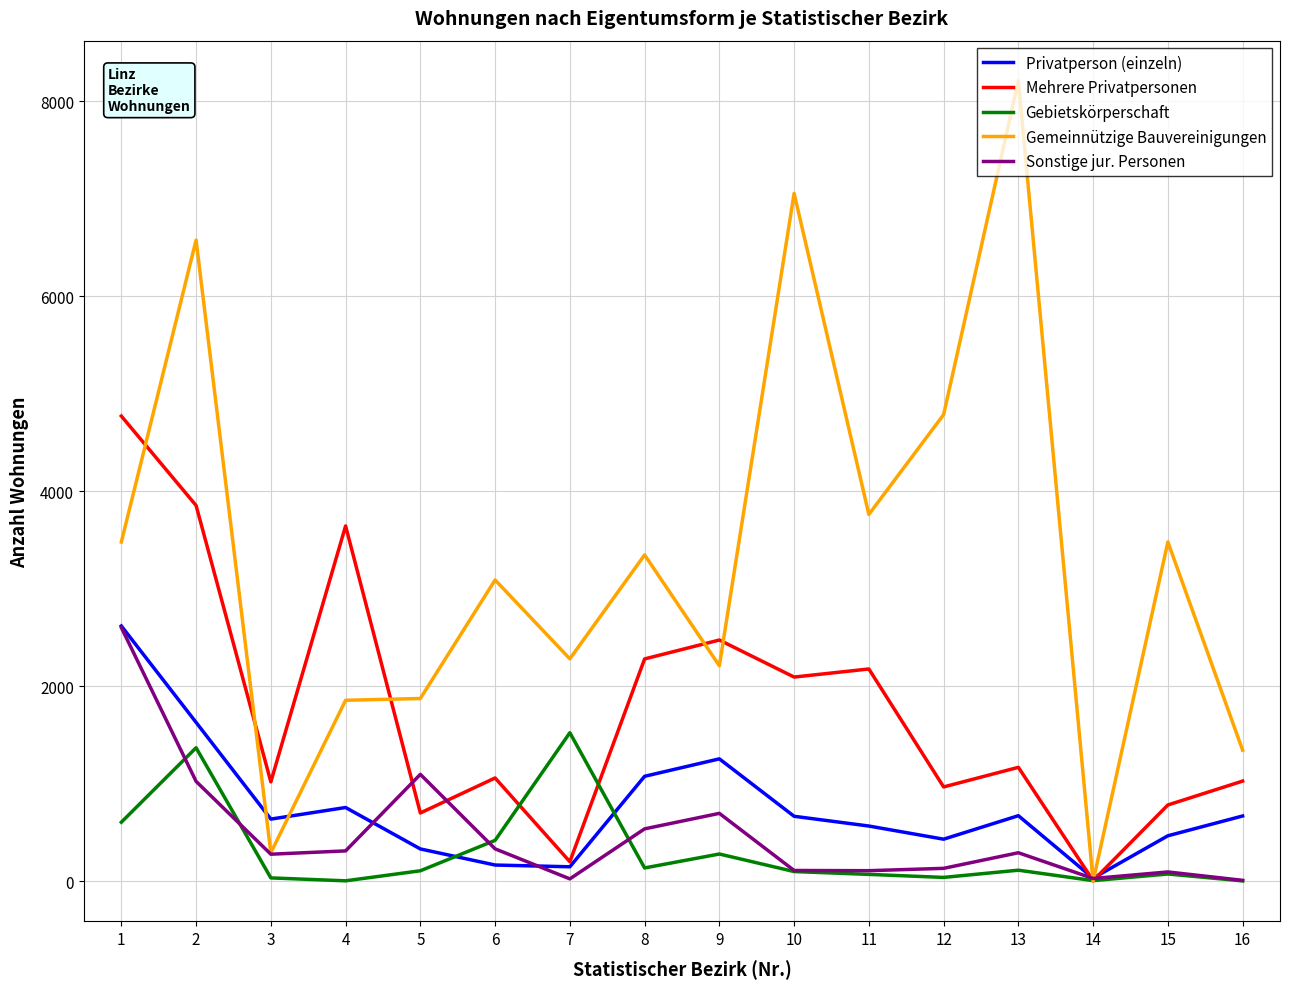

How many interior local peaks does the Privatperson (einzeln) series have?

3